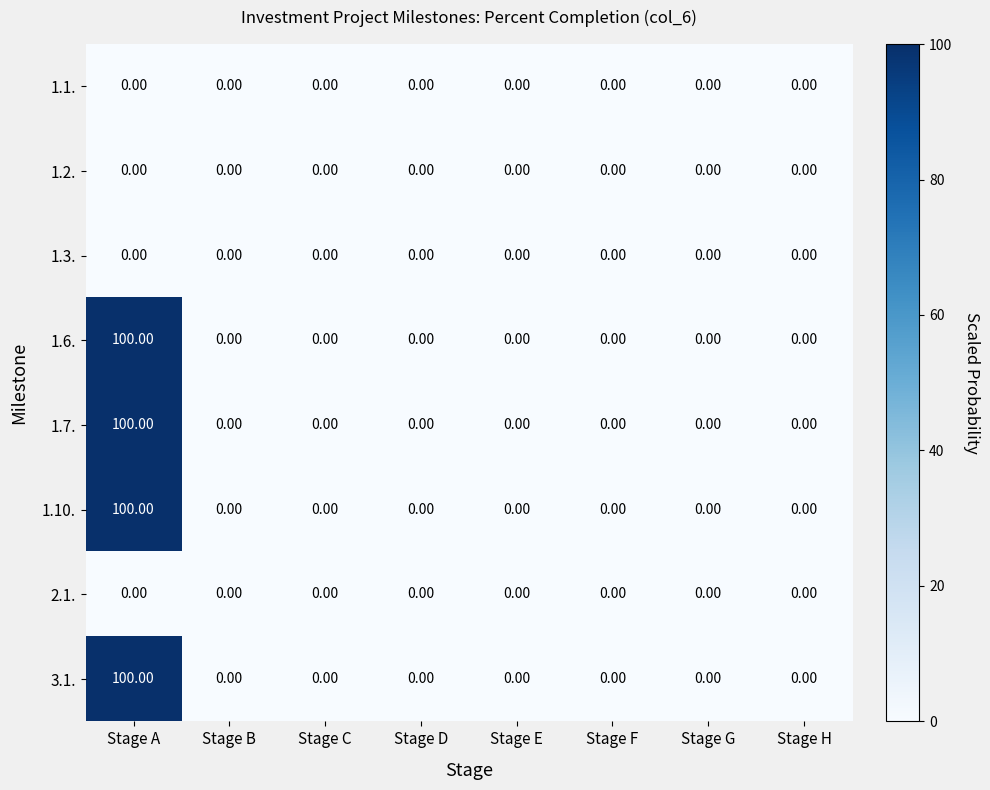

At which category is the sum across all series the highest?

Stage A